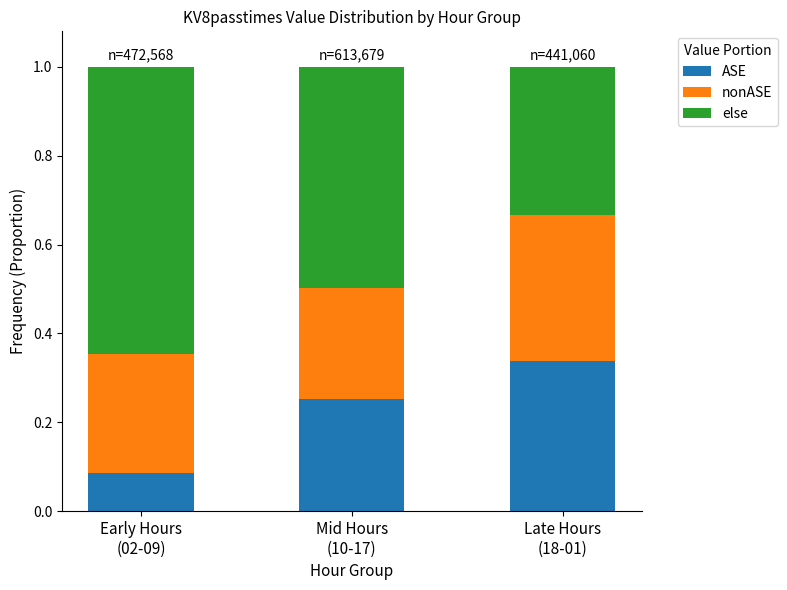

How many ASE values are between 0 and 1?

3